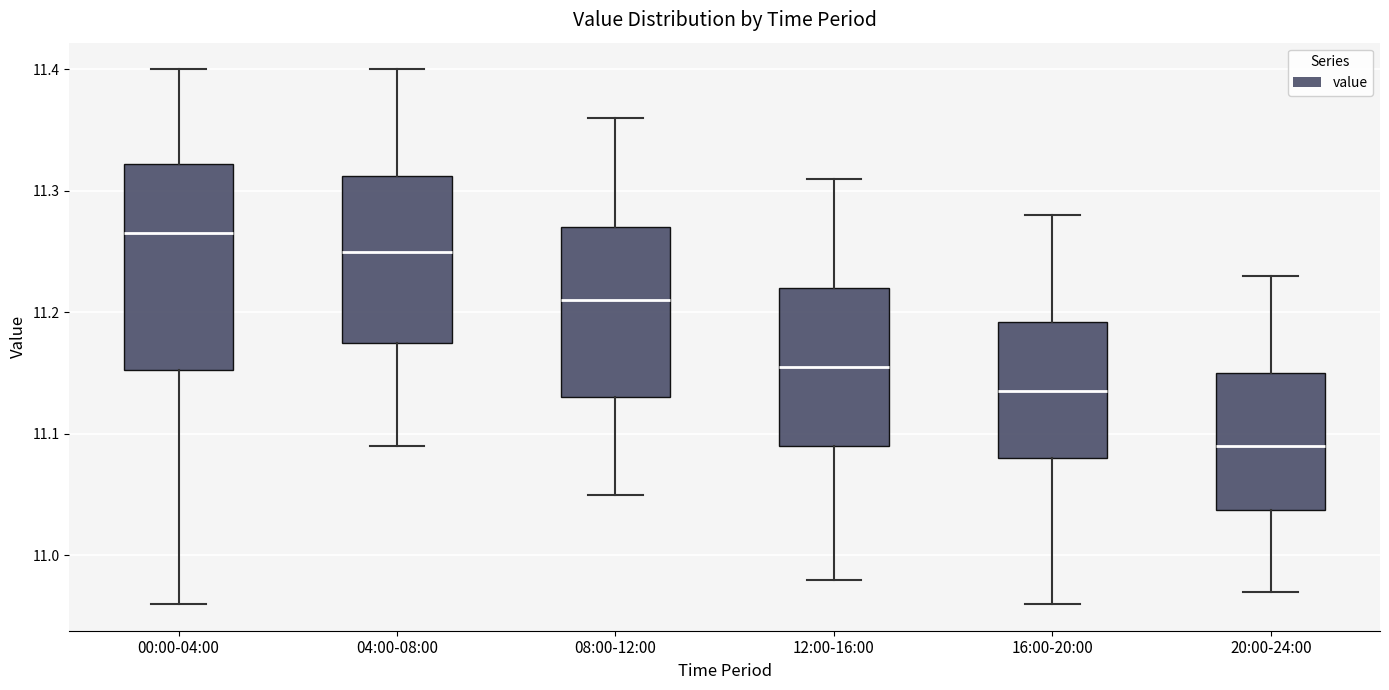

Comparing the boxes themselves (not the whiskers), which one is the tallest?

00:00-04:00